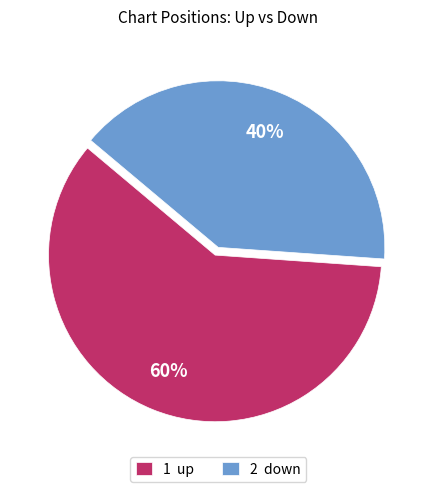

Is there any slice that represents more than half of the pie?

Yes